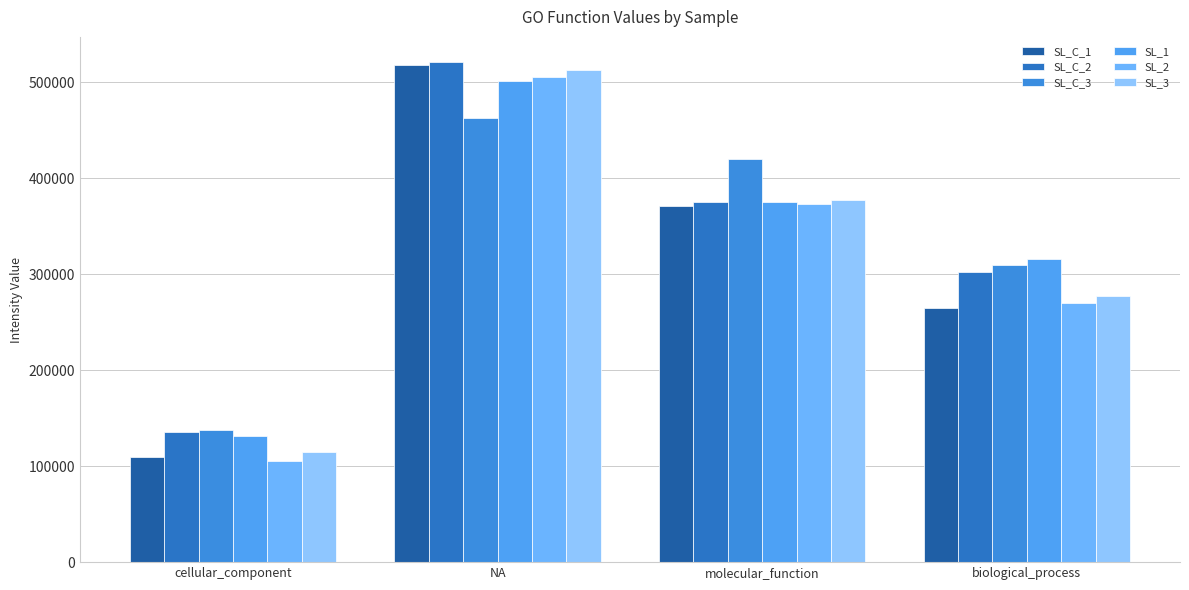

Which label corresponds to the largest value in the chart?

NA